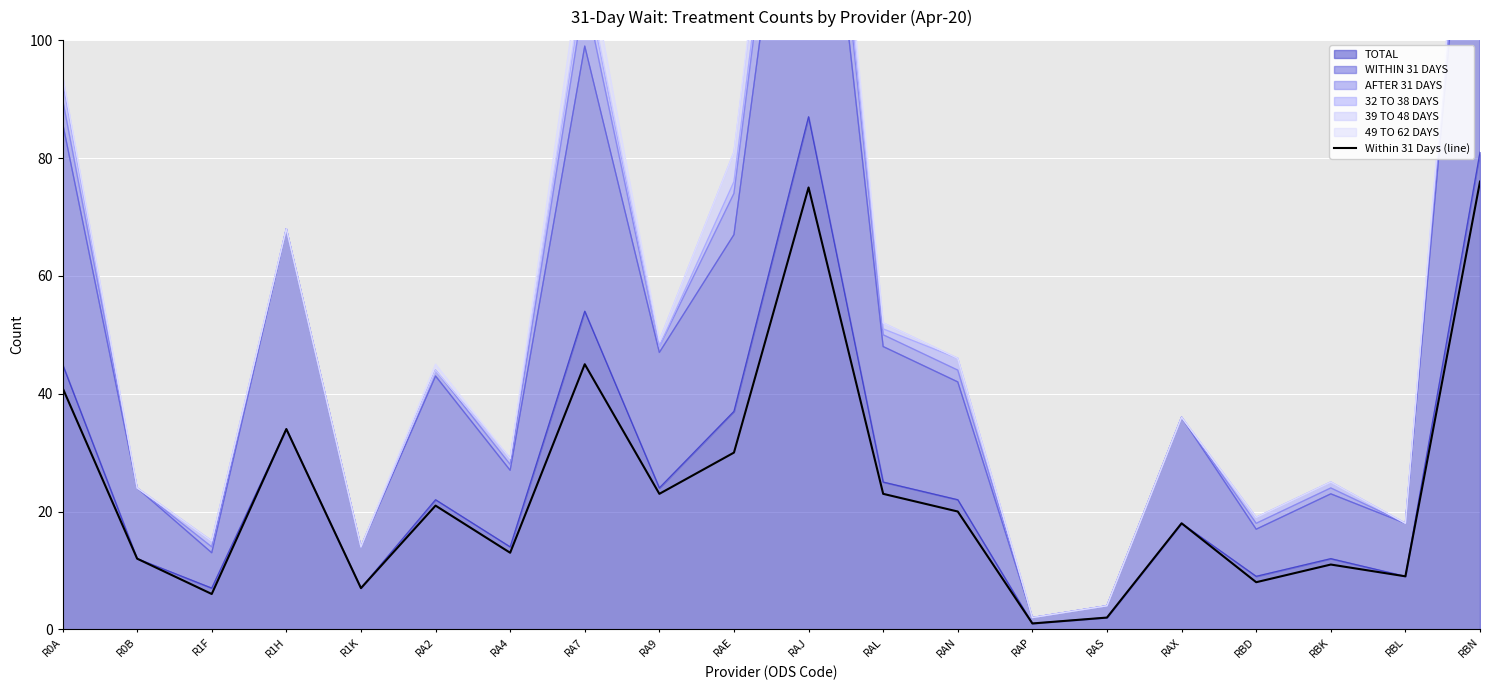

Between RA2 and RAN, which is larger?

RA2